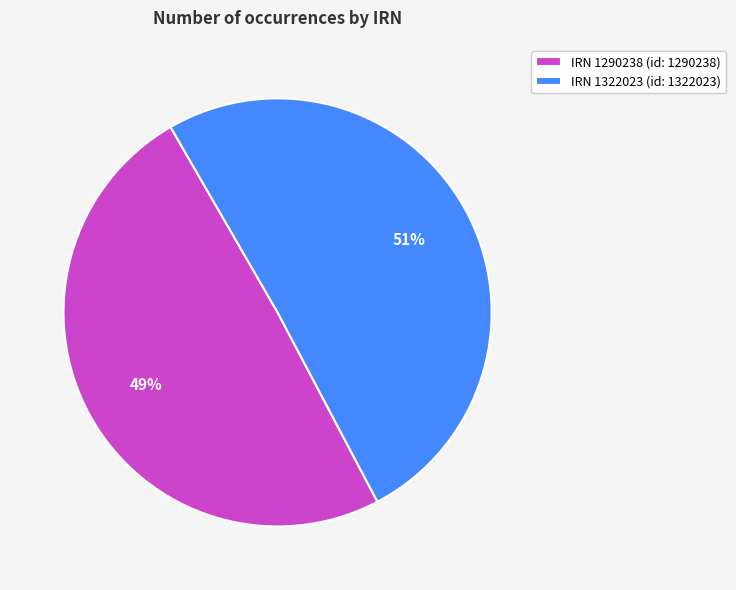

To the nearest percent, what is the combined percentage of IRN 1290238 (id: 1290238) and IRN 1322023 (id: 1322023)?

100%